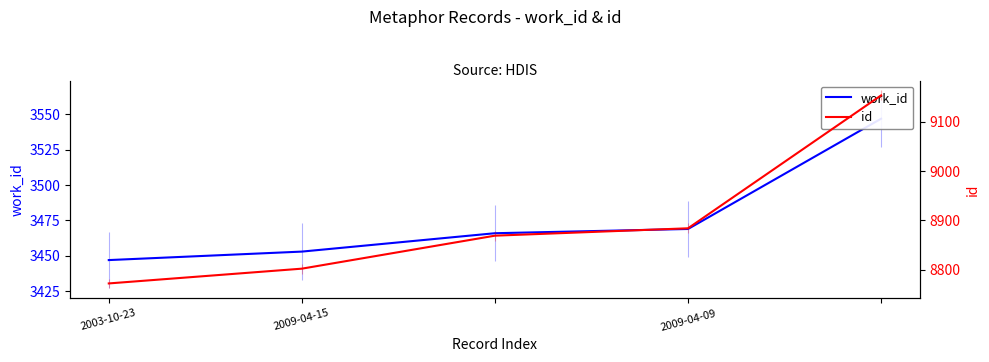

At which category is the sum across all series the highest?

4